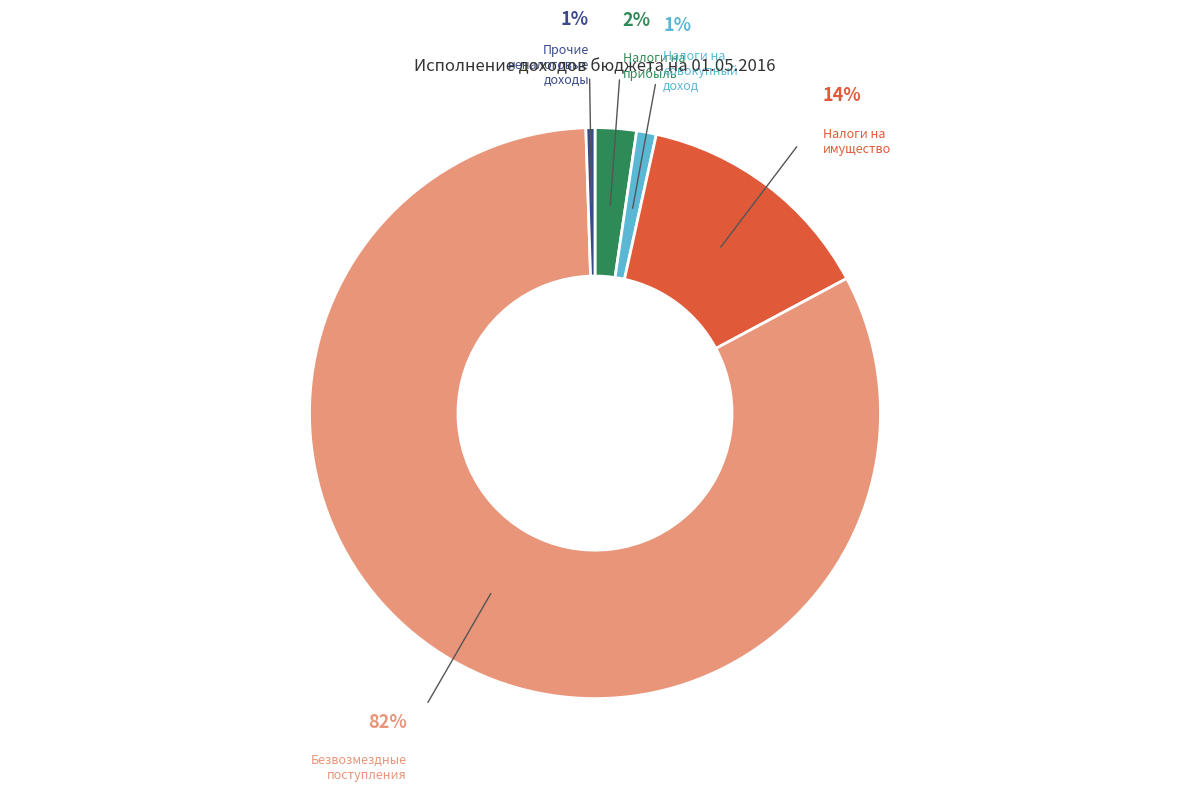

True or false: Налоги на прибыль accounts for 2% of the total.

True